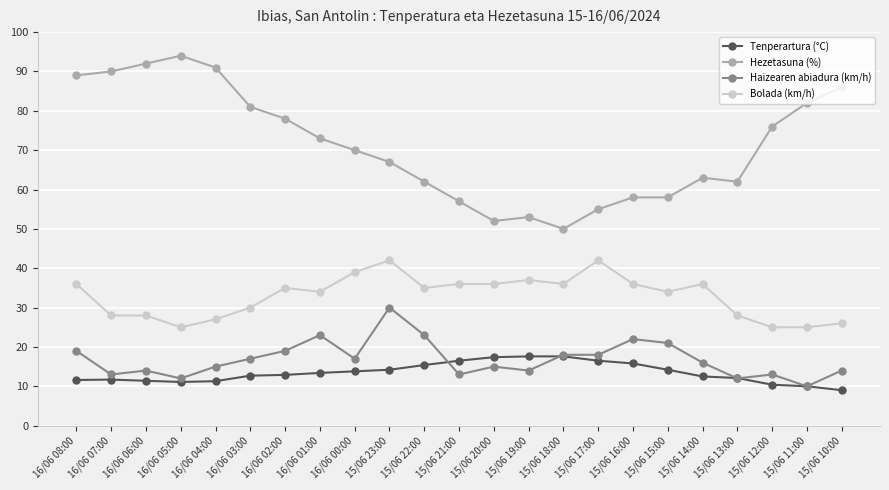

True or false: Haizearen abiadura (km/h) and Bolada (km/h) intersect in this chart.

False